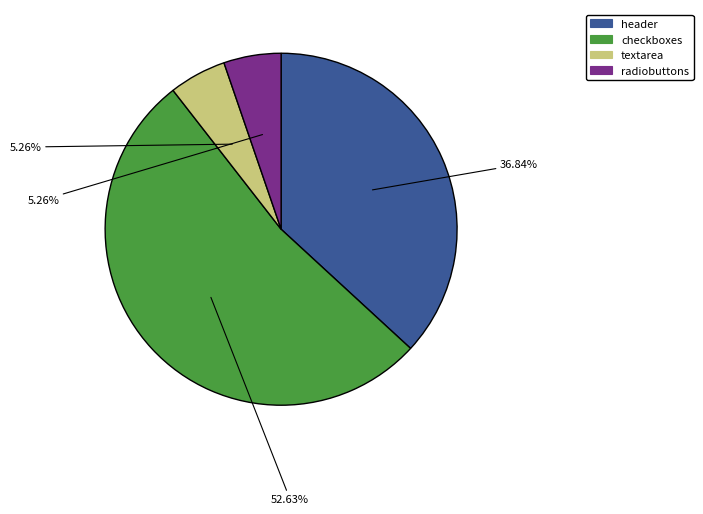

Does header account for over 50% of the chart?

No